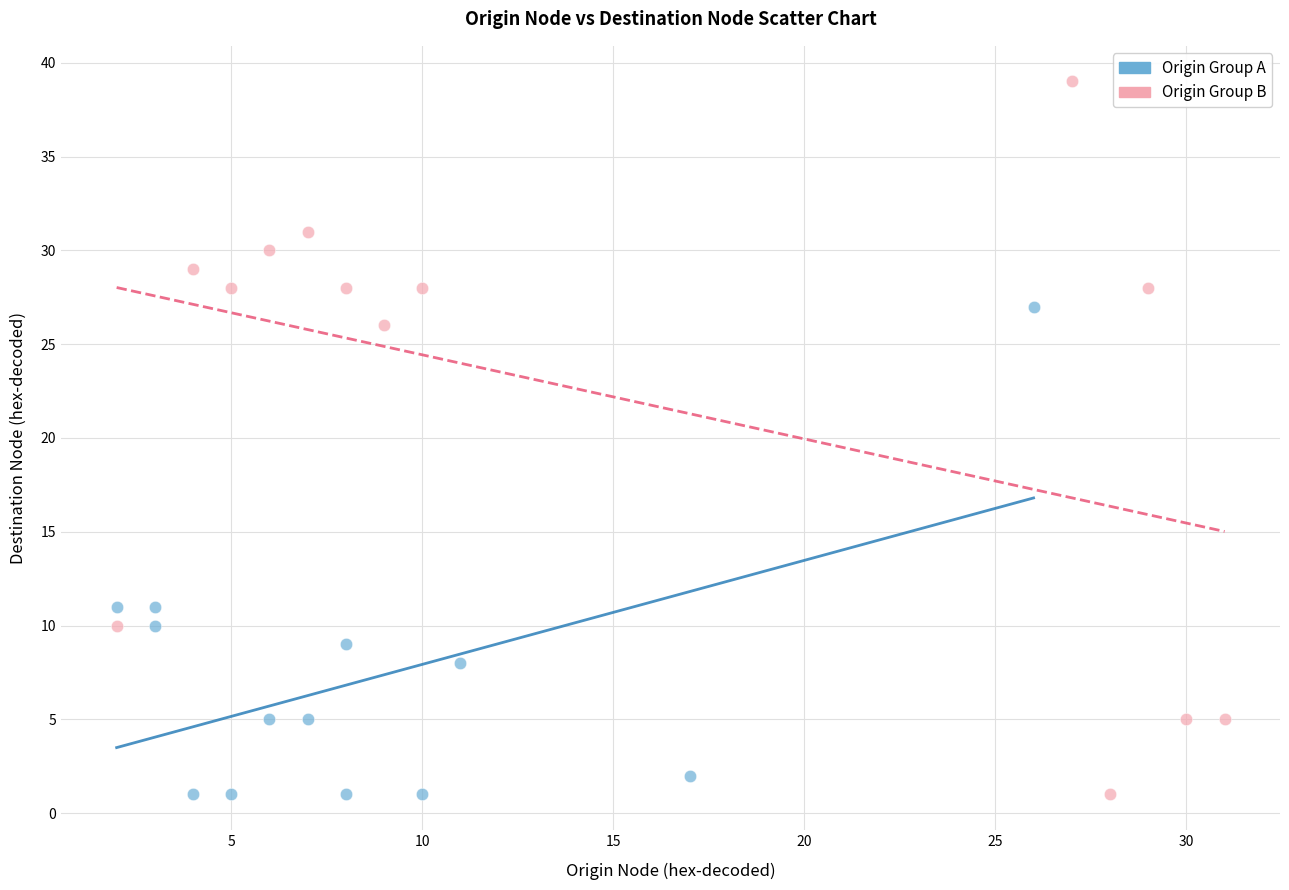

Which series has the widest spread of Y values?

Origin Group B